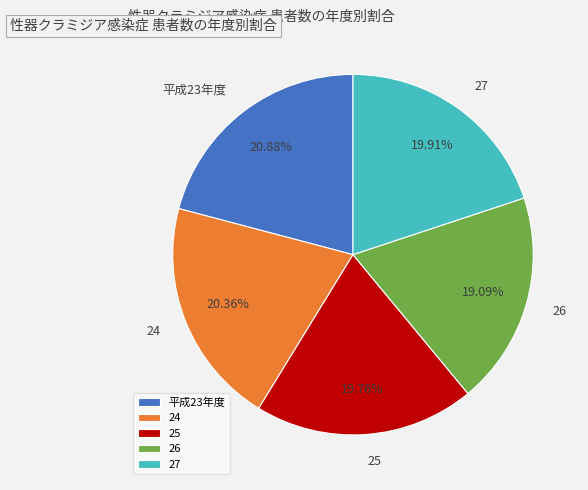

True or false: 25 accounts for 5% of the total.

False